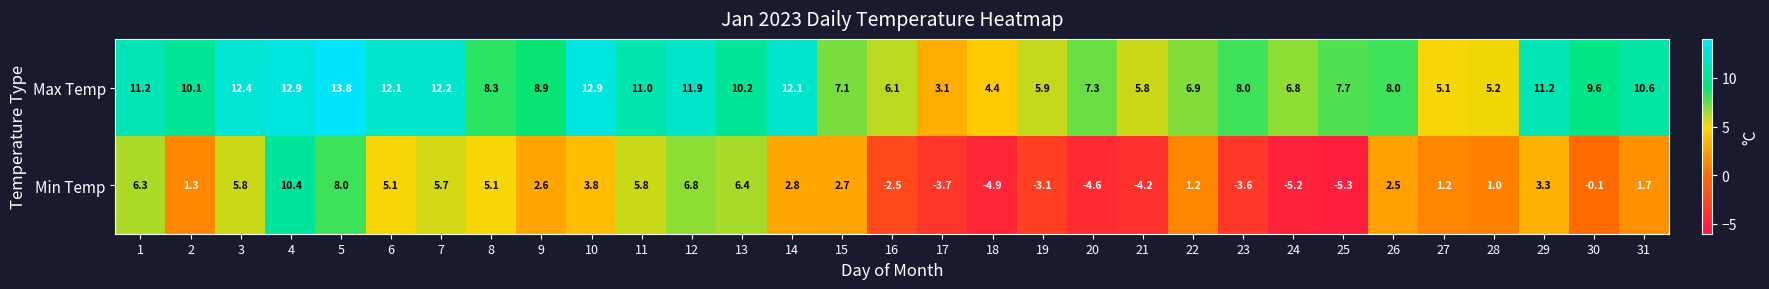

At which category does the chart reach its peak across all series?

5